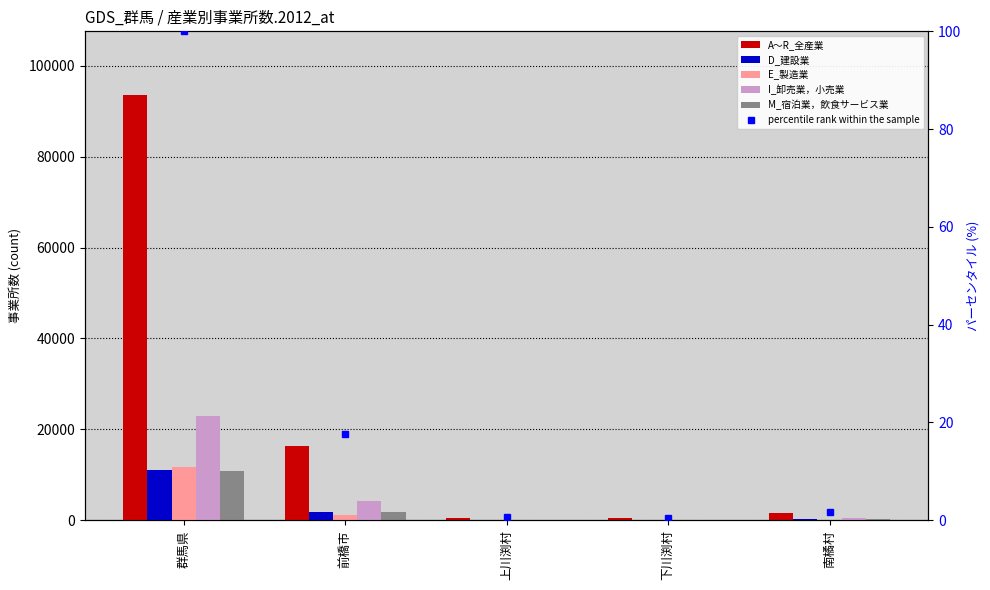

What is the label of the 1st bar from the left?

群馬県